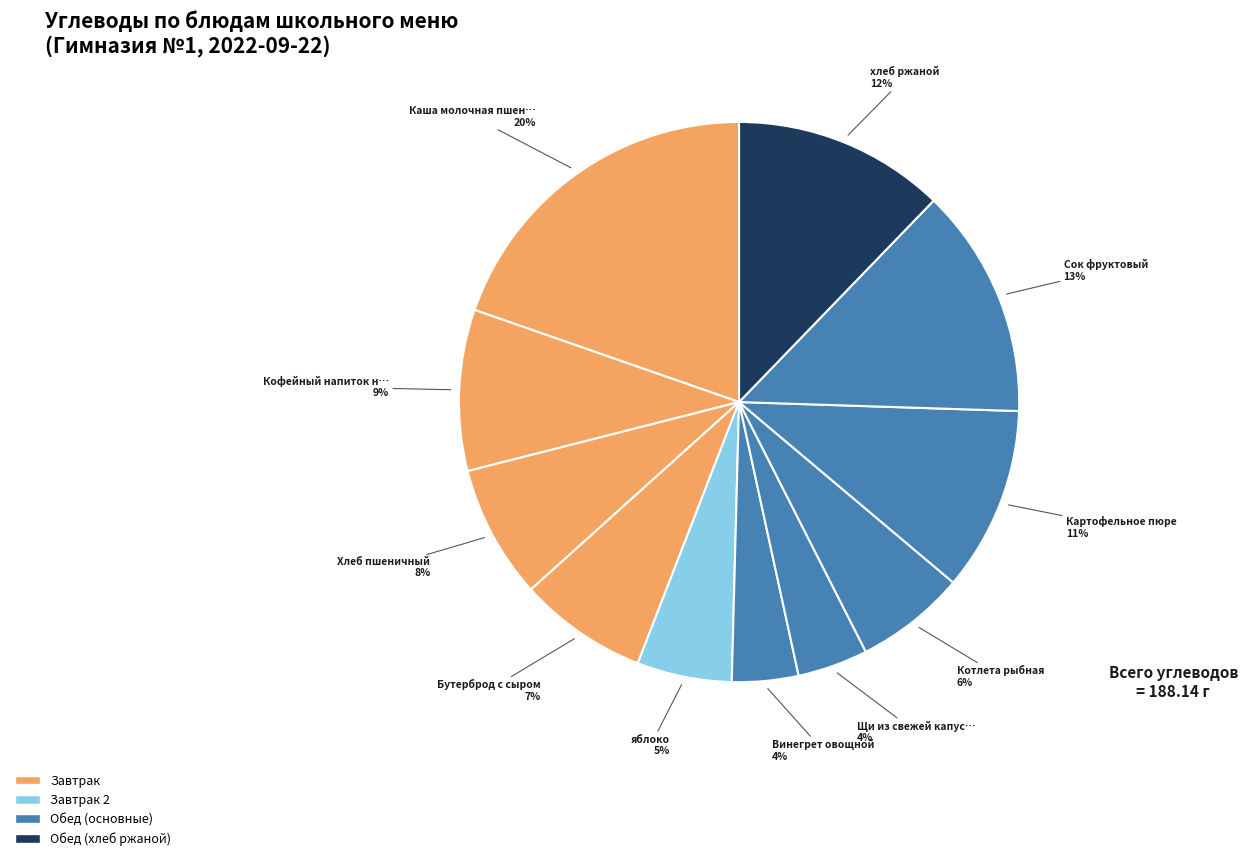

Rank the categories by value from lowest to highest.

Винегрет овощной, Щи из свежей капусты с мясом, яблоко, Котлета рыбная, Бутерброд с сыром, Хлеб пшеничный, Кофейный напиток на сгущ.молоке, Картофельное пюре, хлеб ржаной, Сок фруктовый, Каша молочная пшенная